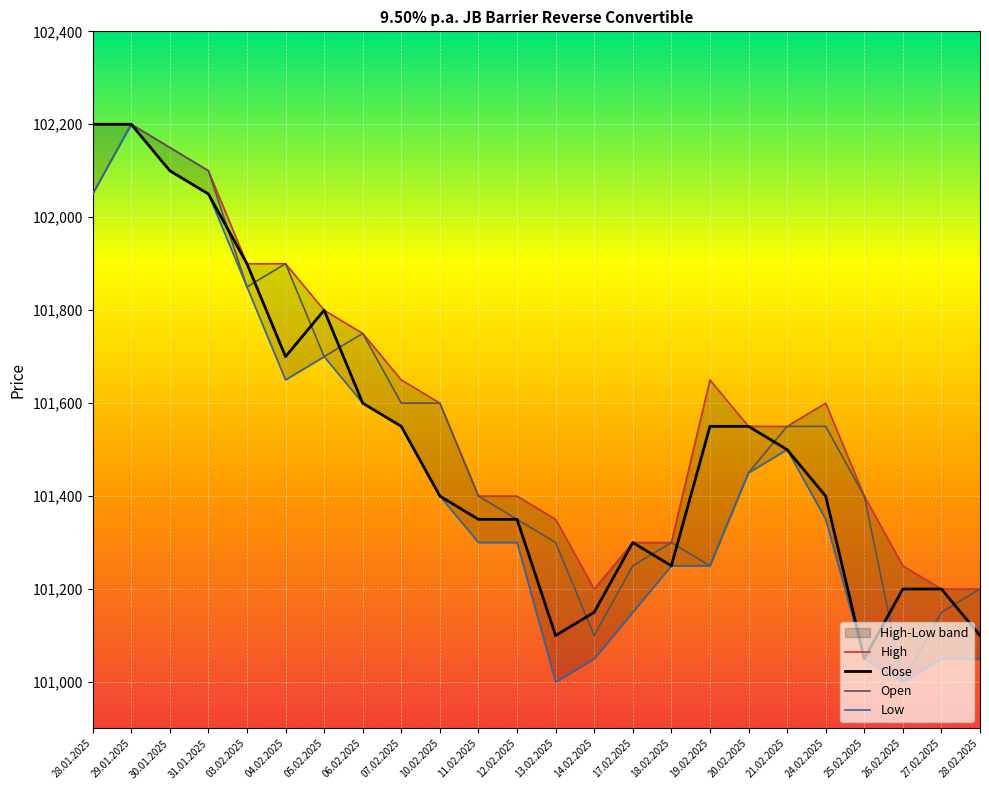

At which category does the chart reach its minimum across all series?

26.02.2025